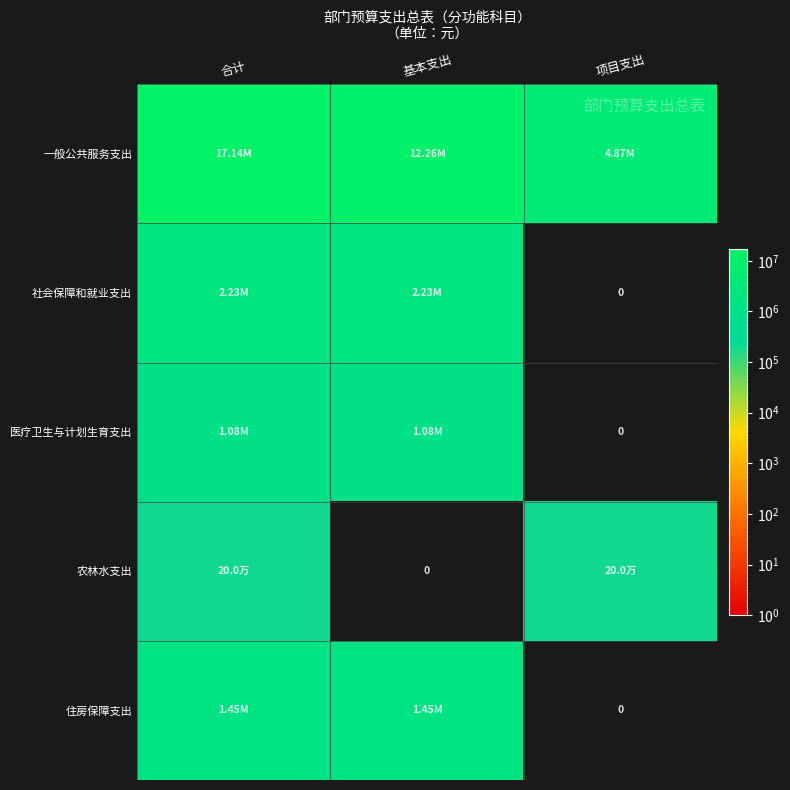

Which category has the highest value in the 医疗卫生与计划生育支出 series?

合计